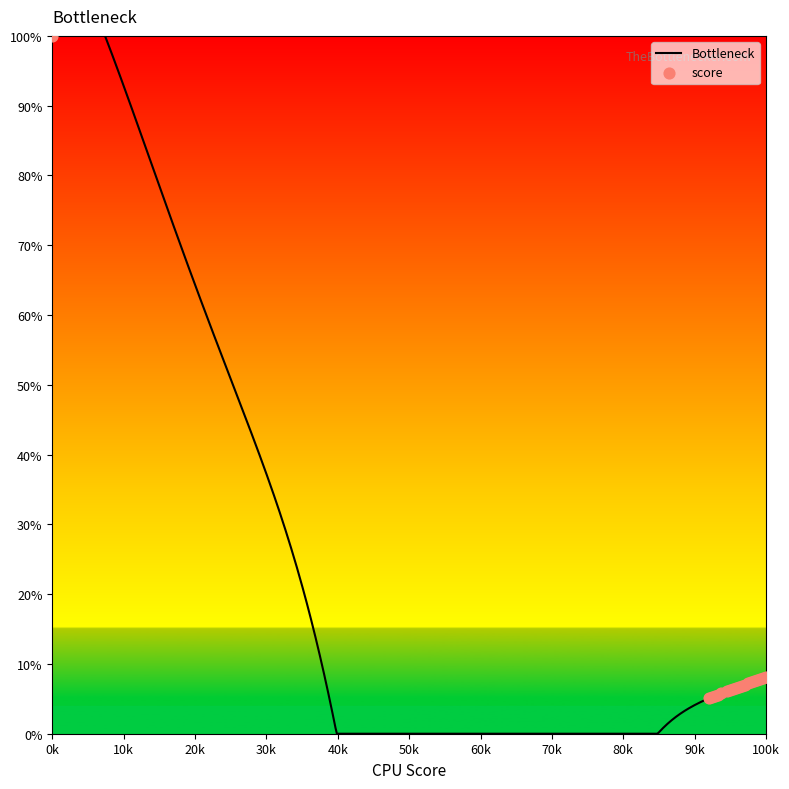

Between 1076 and 1073, which is larger?

1076